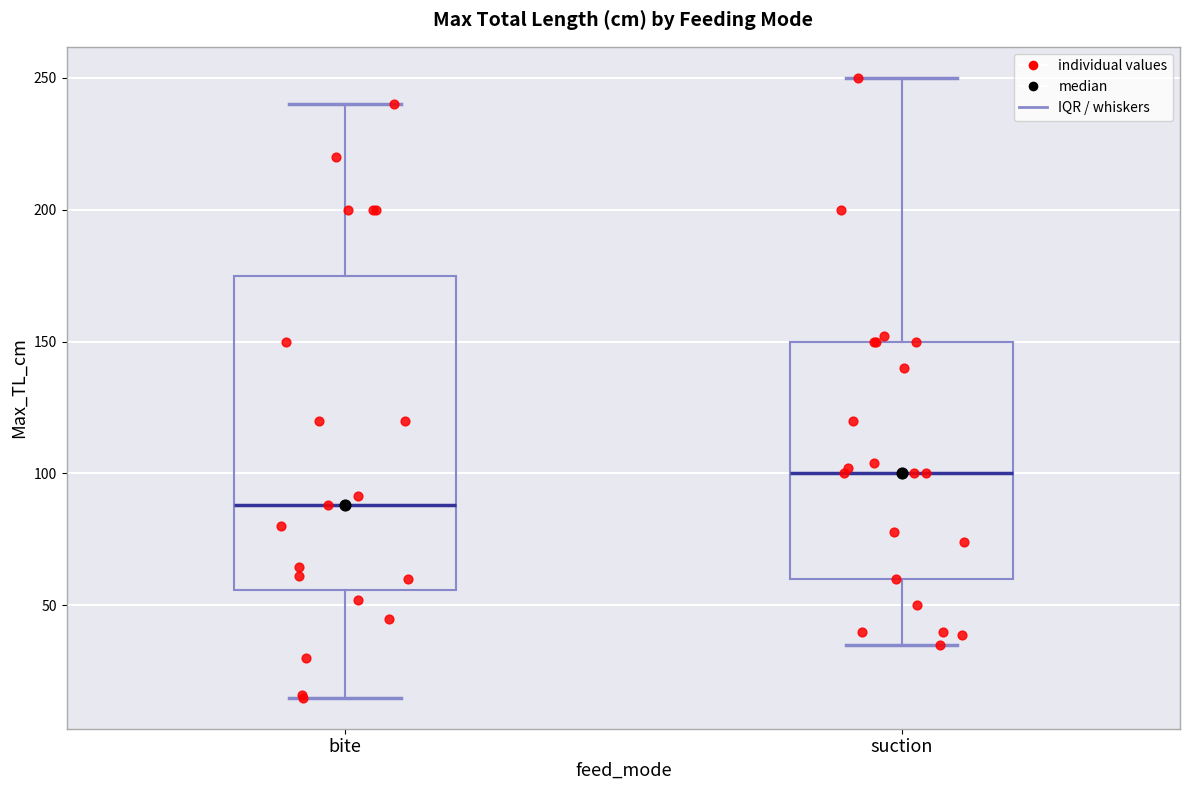

Reading left to right, read every box against the y-axis: the position of its median line, the range the box covers, and the ends of its whiskers. The values are not printed on the chart, so give them approximately, as read against the axis.

bite: median 90, box 55 to 175, whiskers 15 to 240
suction: median 100, box 60 to 150, whiskers 35 to 250